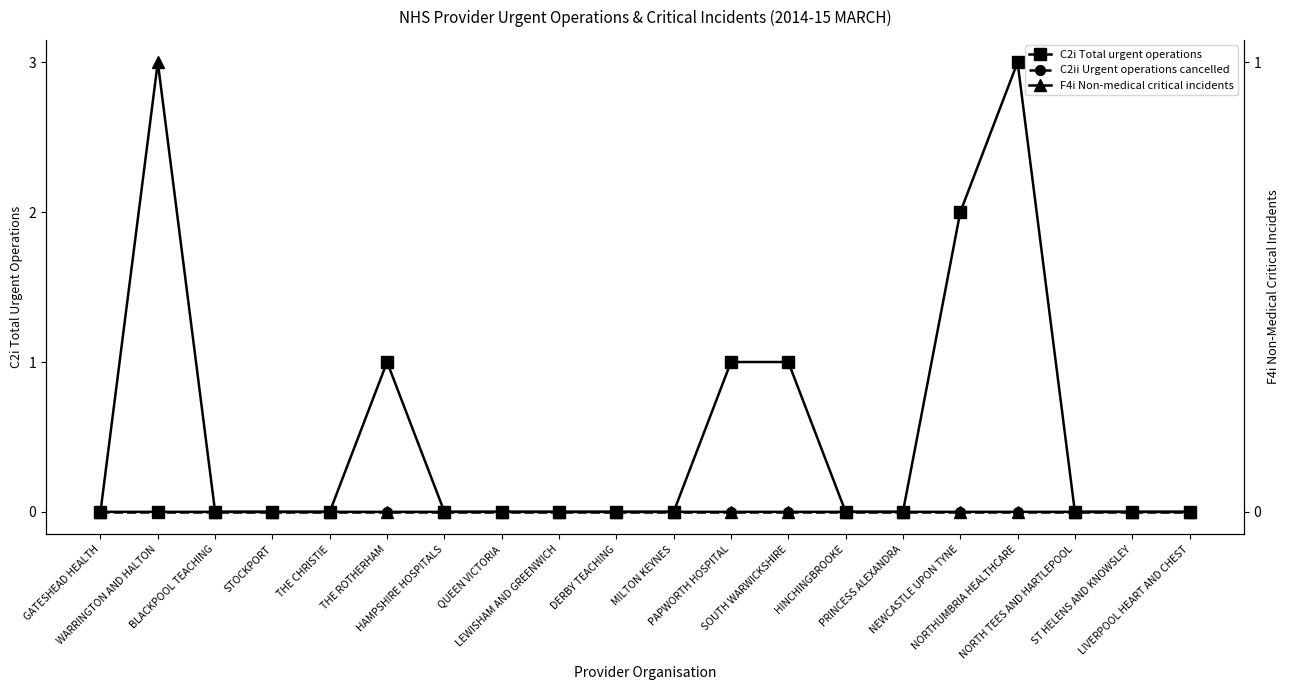

Is this an area chart (filled region under the line)?

No